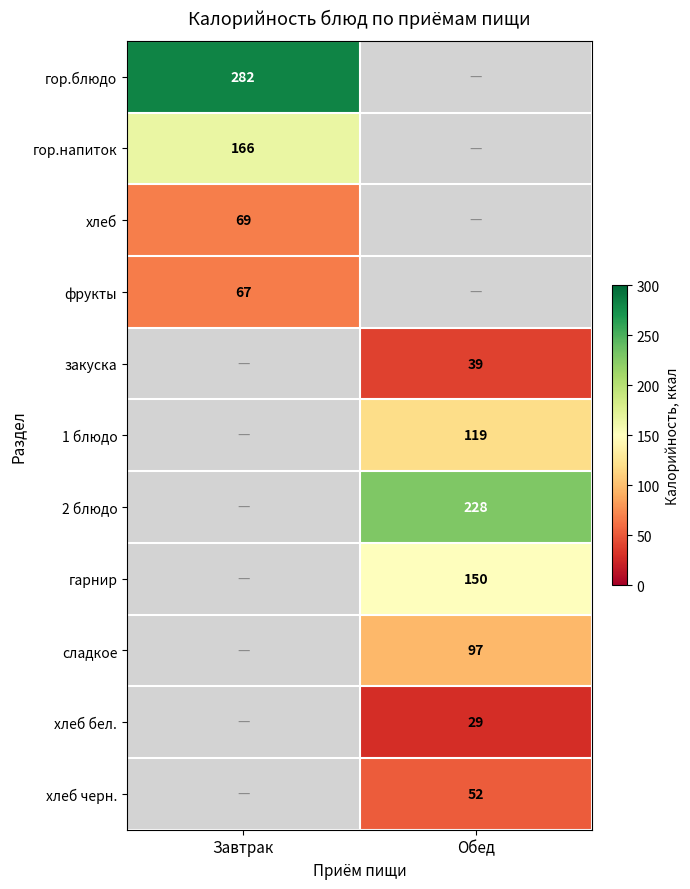

The value of гарнир at Обед is 150. True or false?

True